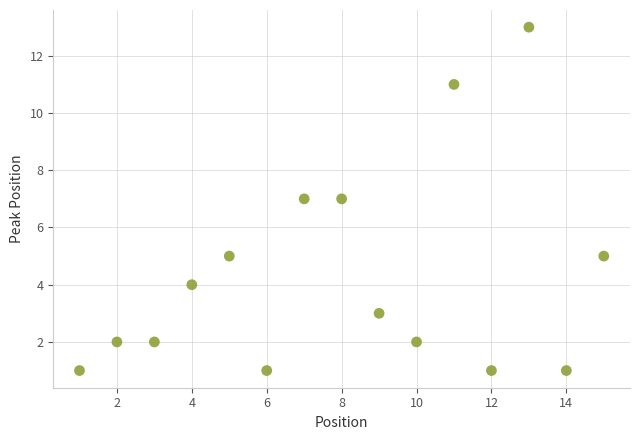

What is the range of X values (max minus min)?

14